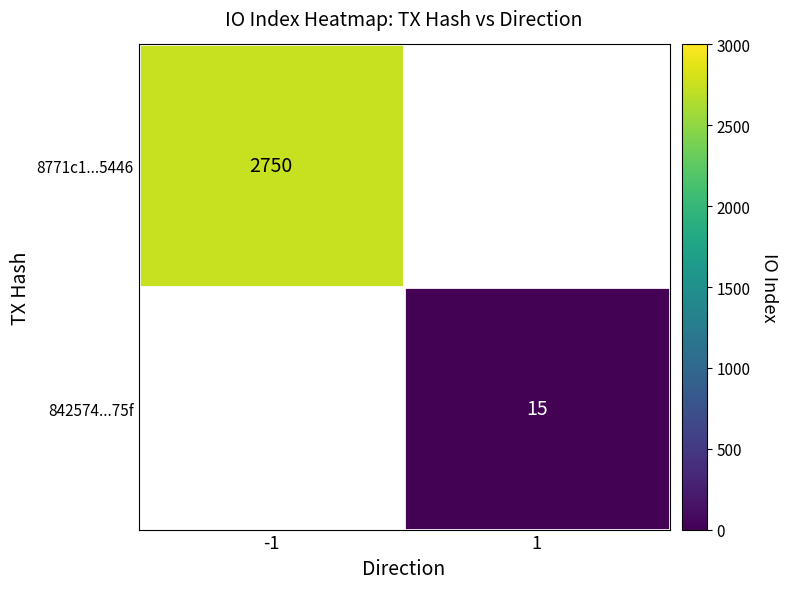

True or false: 842574...75f has a value of 24 at 1.

False